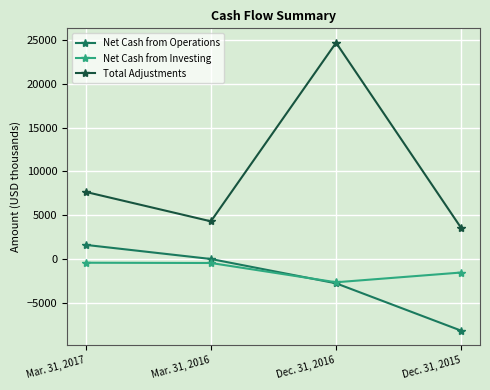

Does the chart have visible grid lines?

Yes